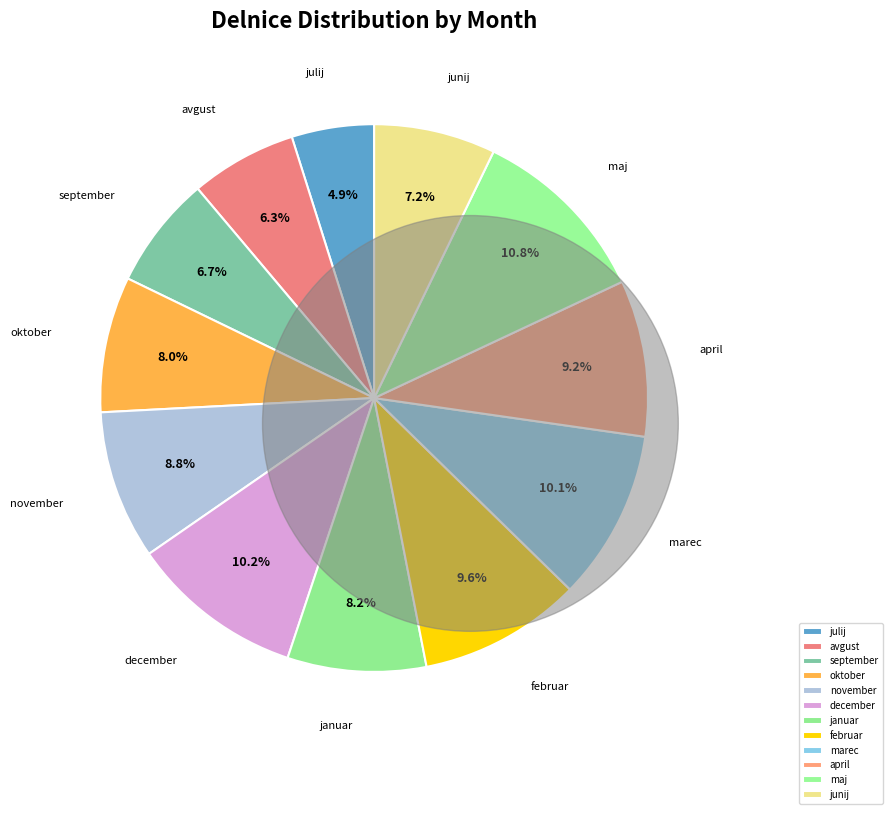

What is the total percentage of julij and maj?

15.7%